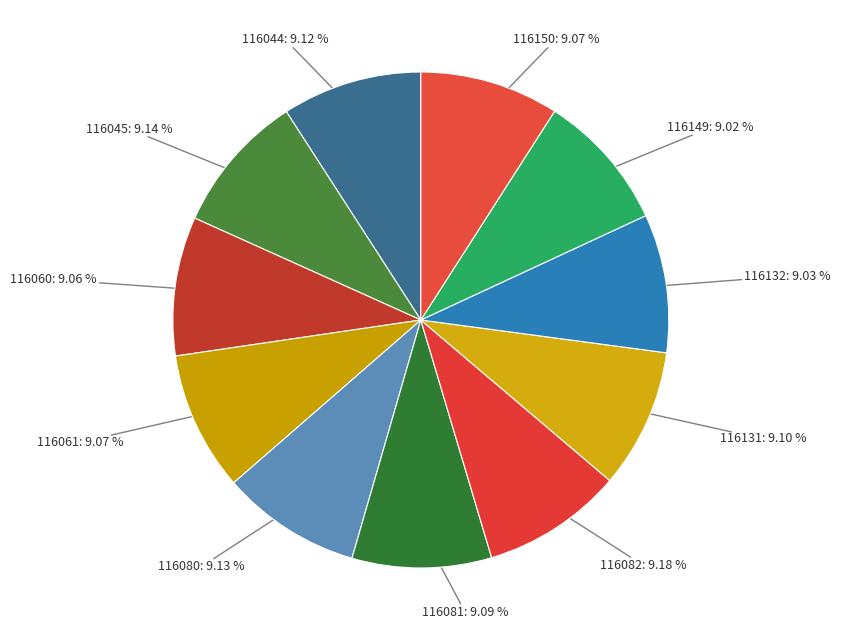

Approximately how many times larger is the value at 116045 compared to 116131?

1.0